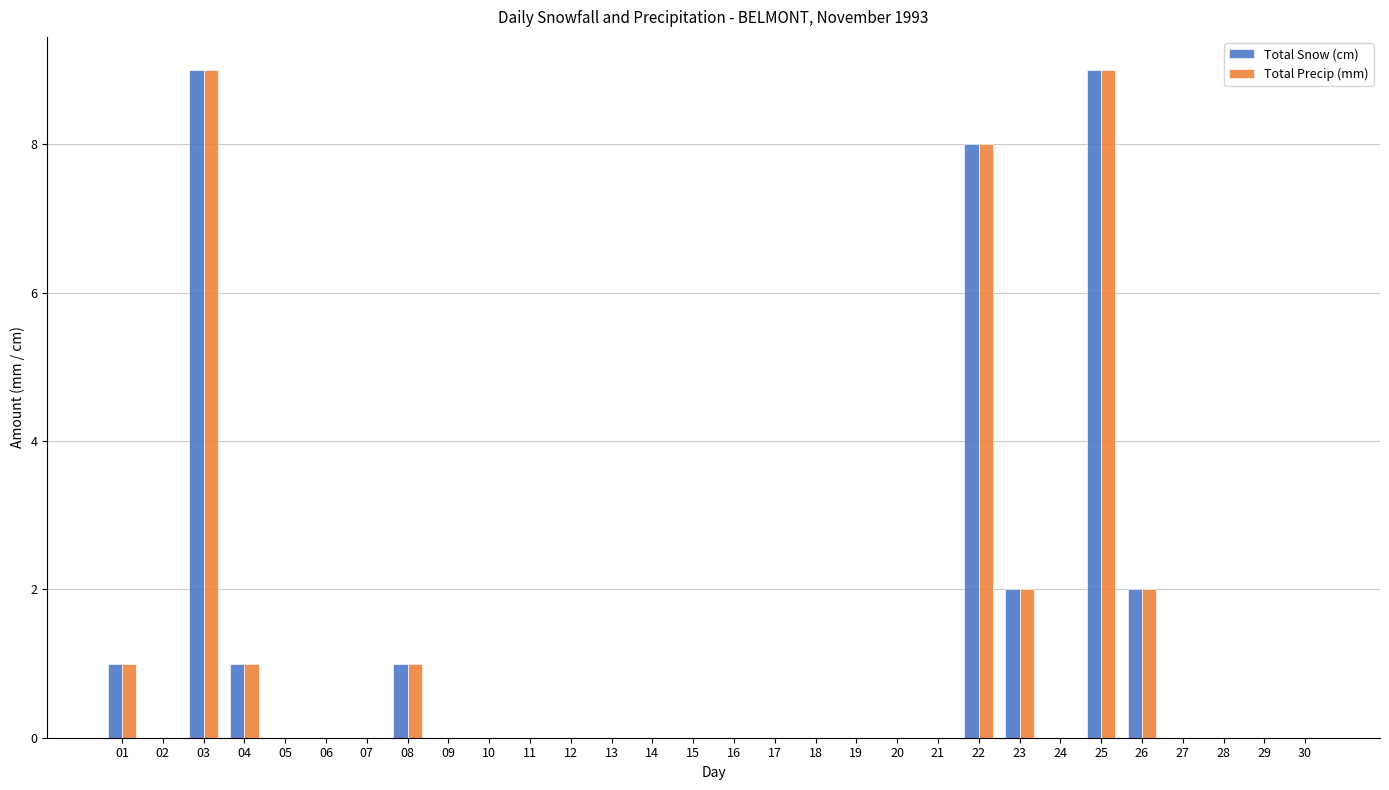

What is the sum of all Total Snow (cm) values?

33